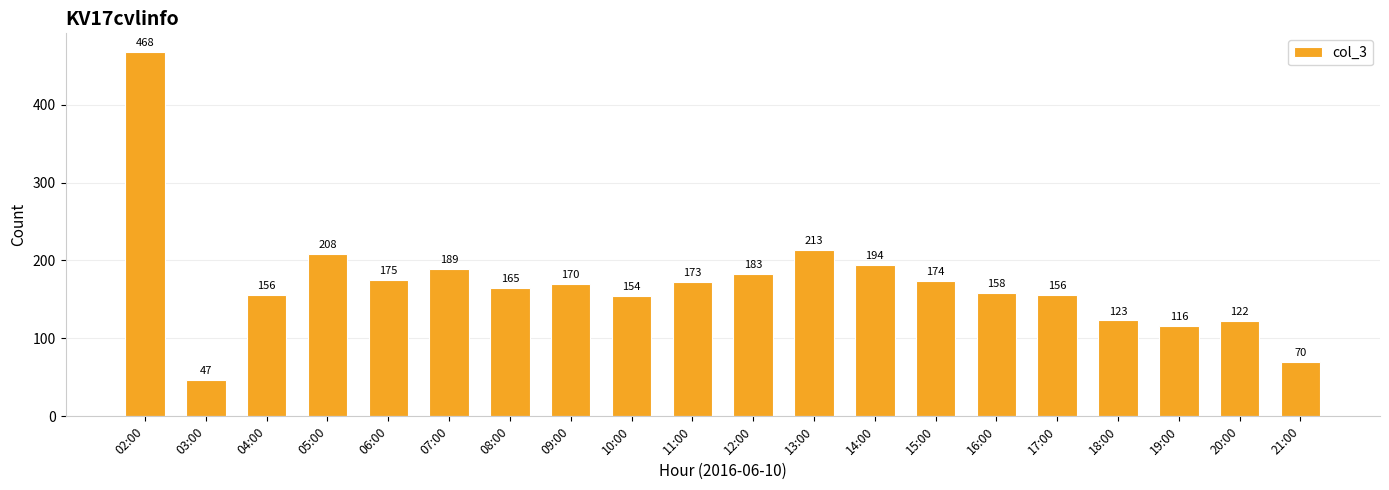

The chart shows a value of 316 at 05:00. True or false?

False